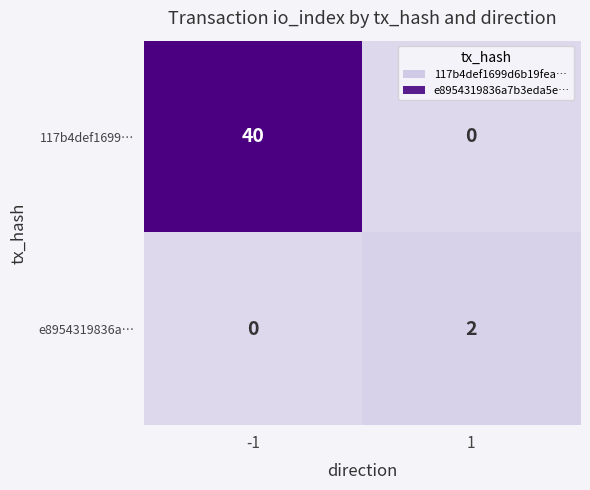

The e8954319836a… series shows -1 at -1. True or false?

False